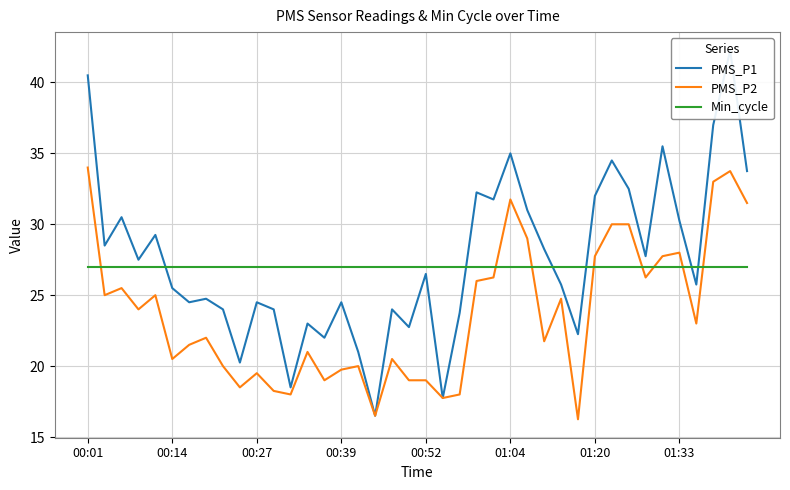

What is the sum of all PMS_P2 values?

949.0